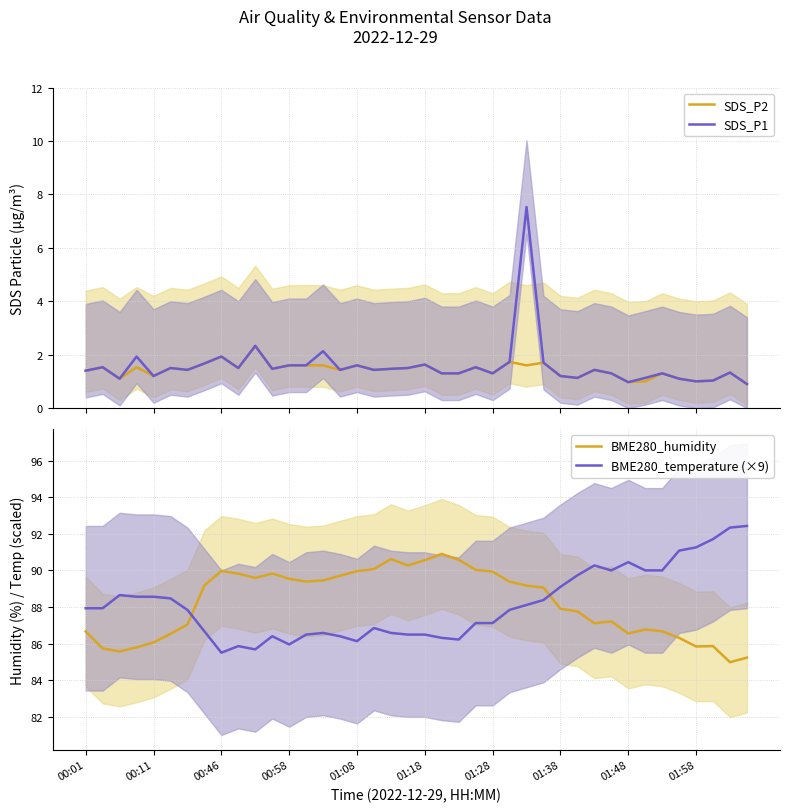

Which category has the highest value across all series?

39